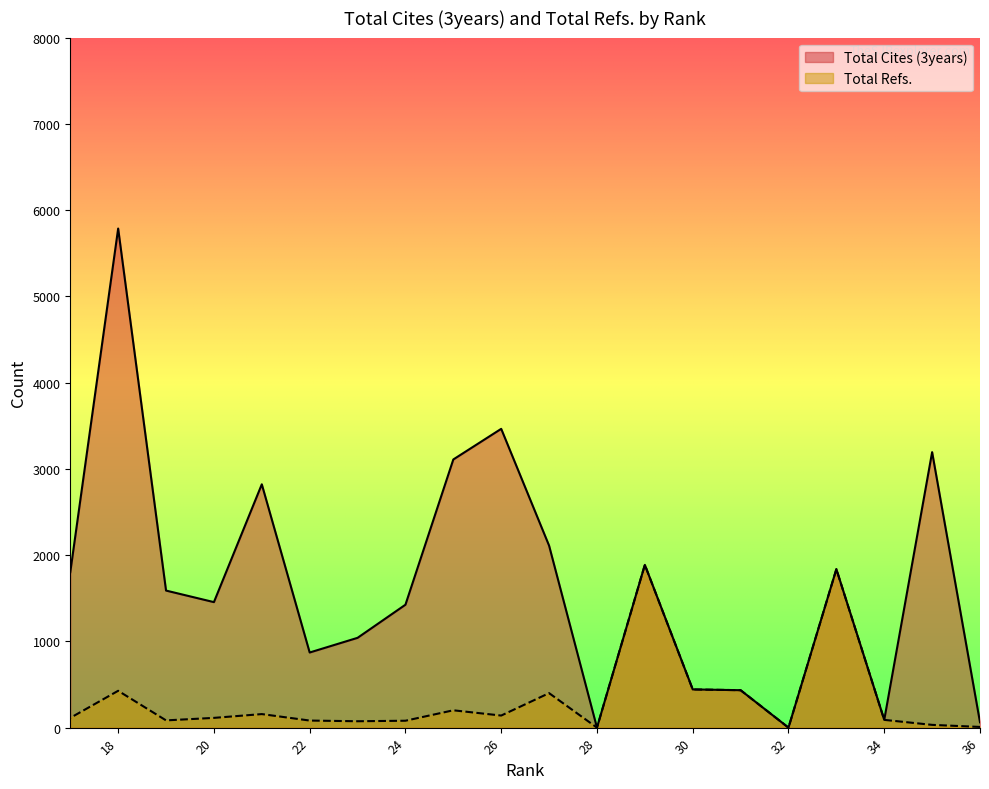

True or false: Total Refs. has more than 1 points higher than both neighbors.

True